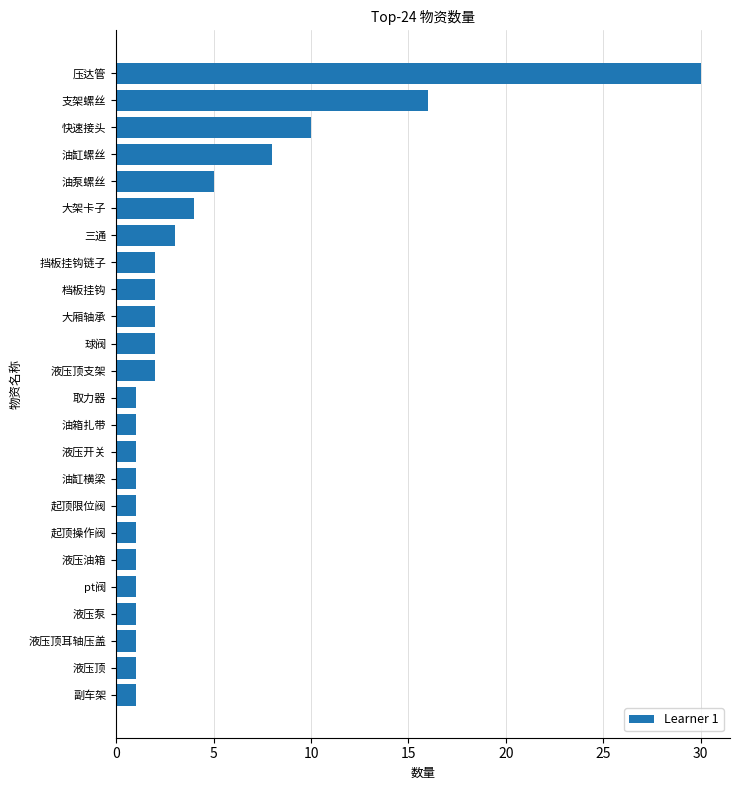

True or false: the data shows 6 at 大架卡子.

False